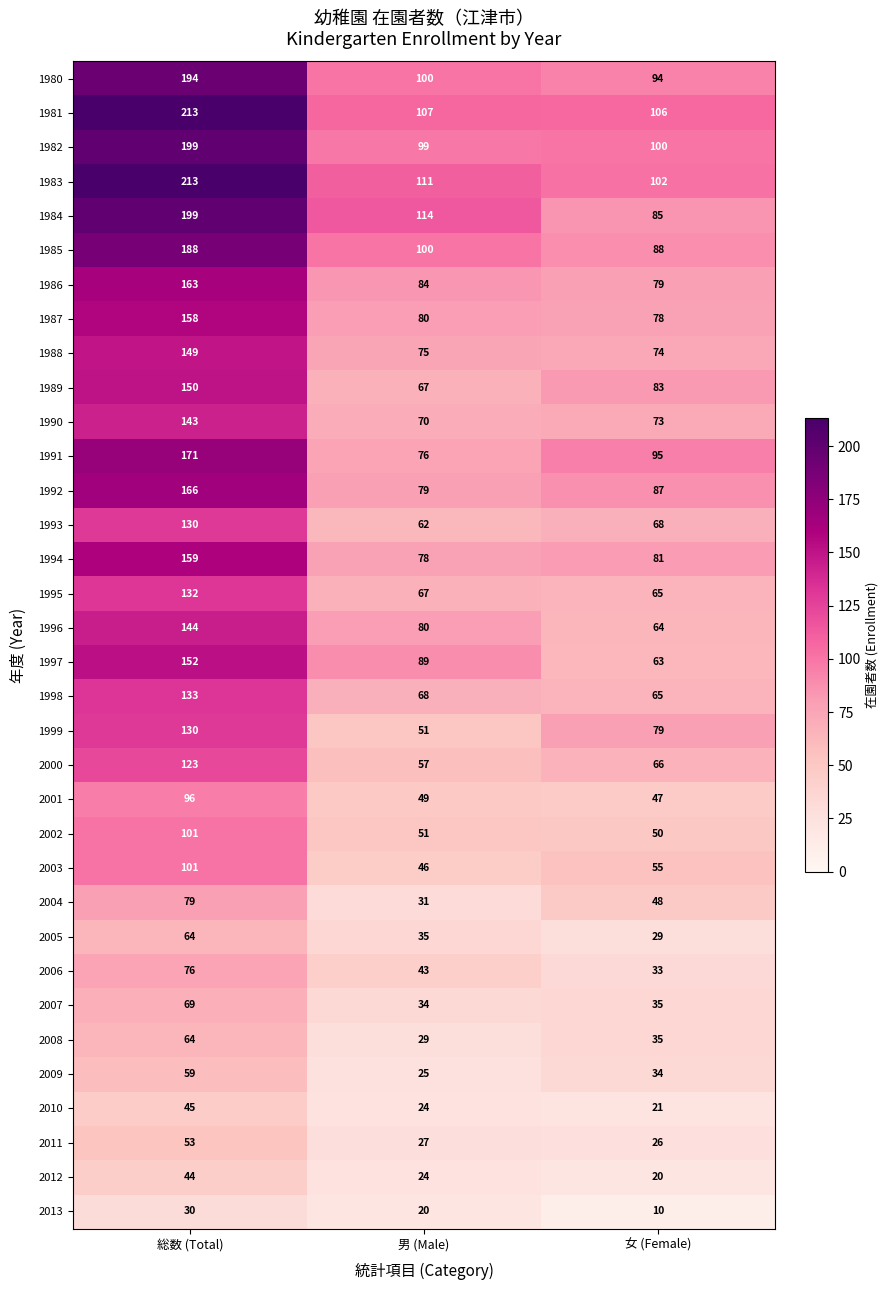

What is the difference between the 2004 values at 男 (Male) and 女 (Female)?

17